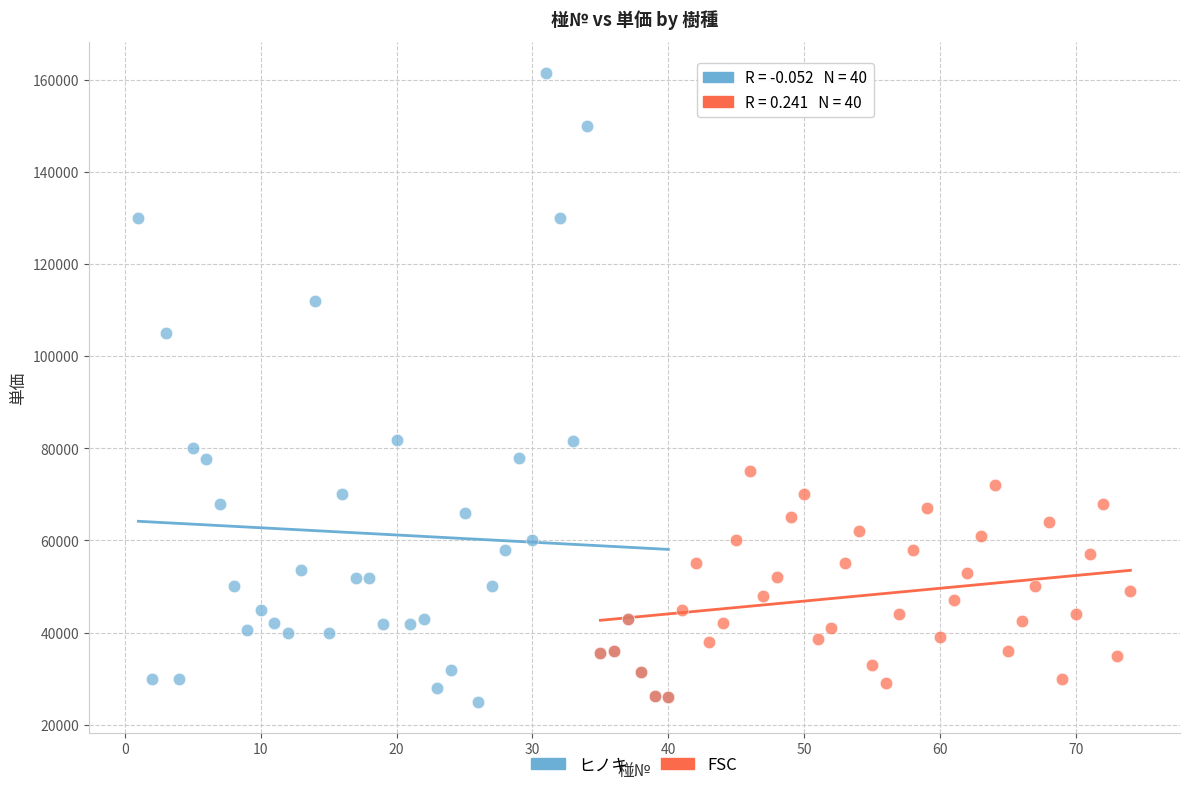

Which series contains the highest Y value?

ヒノキ